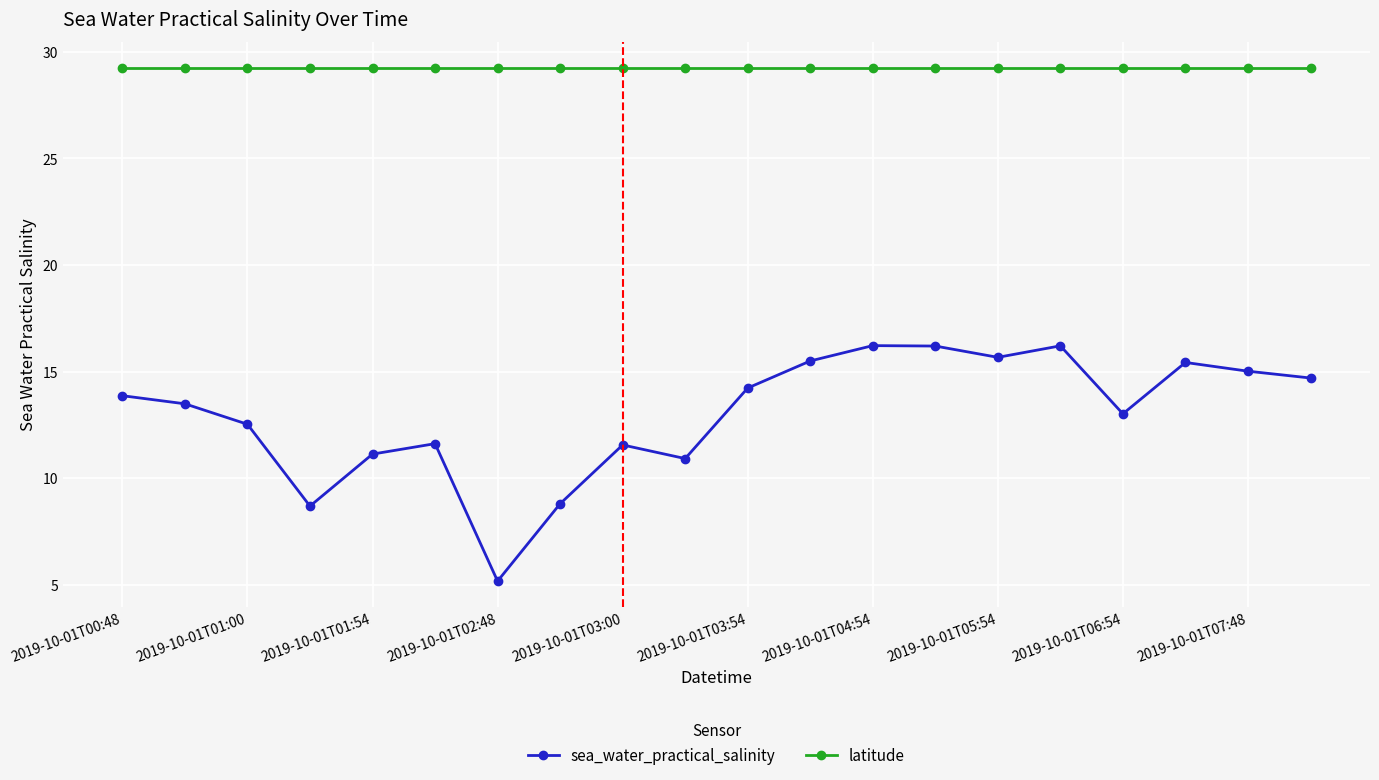

What is the value of the latitude point at the 11th from the left?

29.3